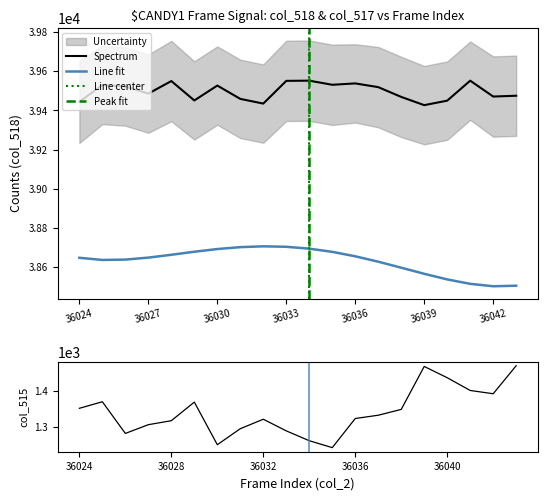

In col_515, how many points are lower than both neighbors (excluding endpoints)?

4